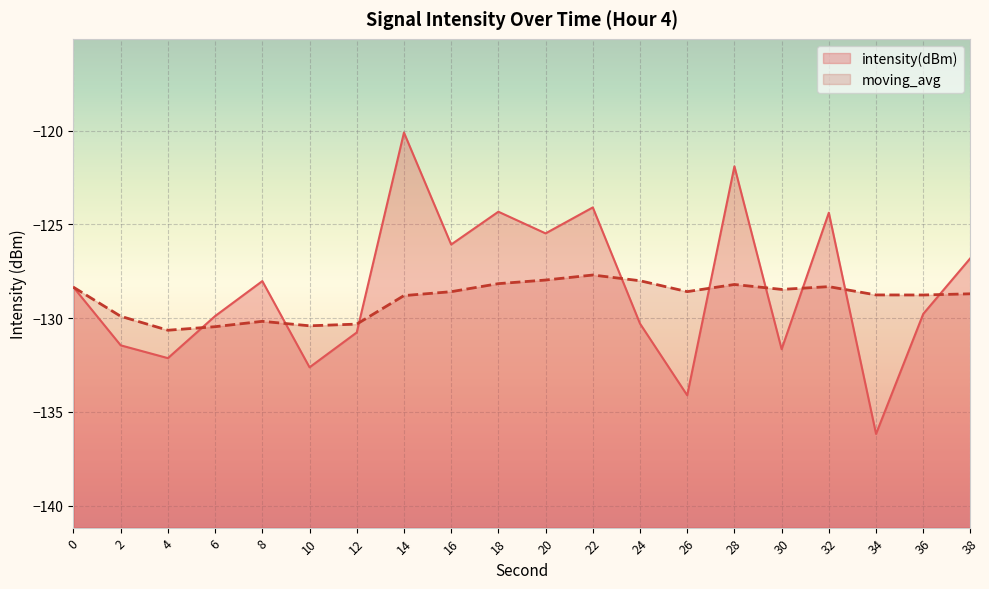

How many lines are shown in the chart?

2